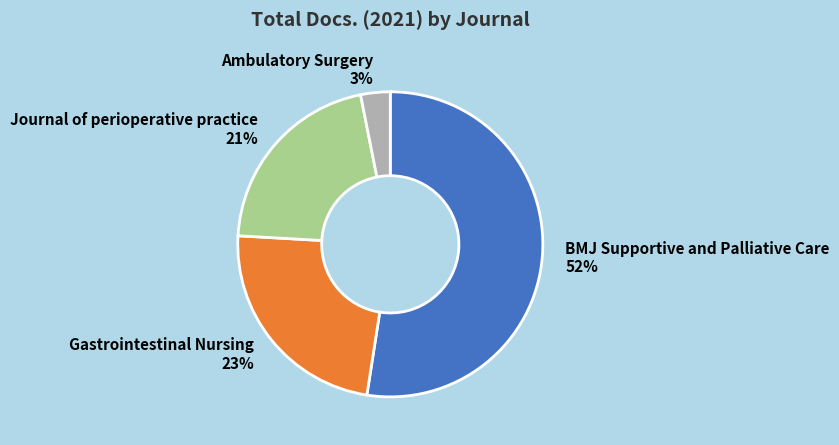

To the nearest percent, what is the combined percentage of Gastrointestinal Nursing and BMJ Supportive and Palliative Care?

76%